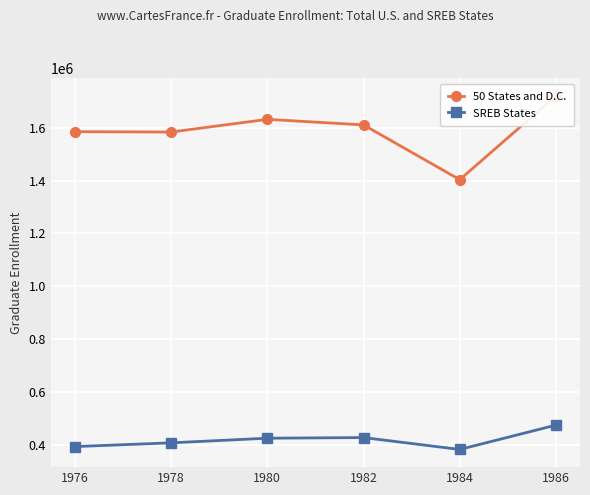

Which series has the largest range (max minus min)?

50 States and D.C.